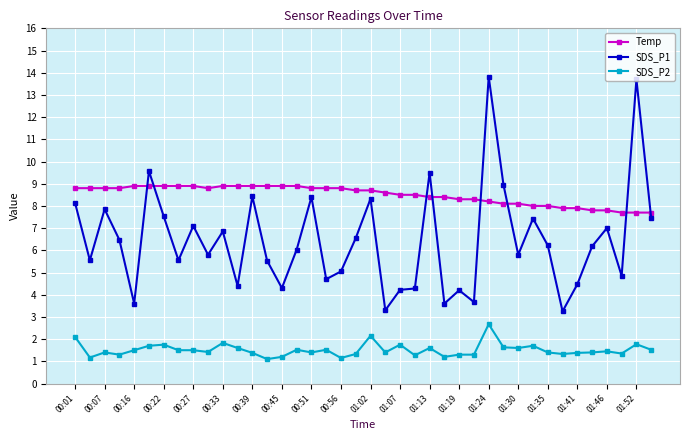

Which series has the largest total across all categories?

Temp